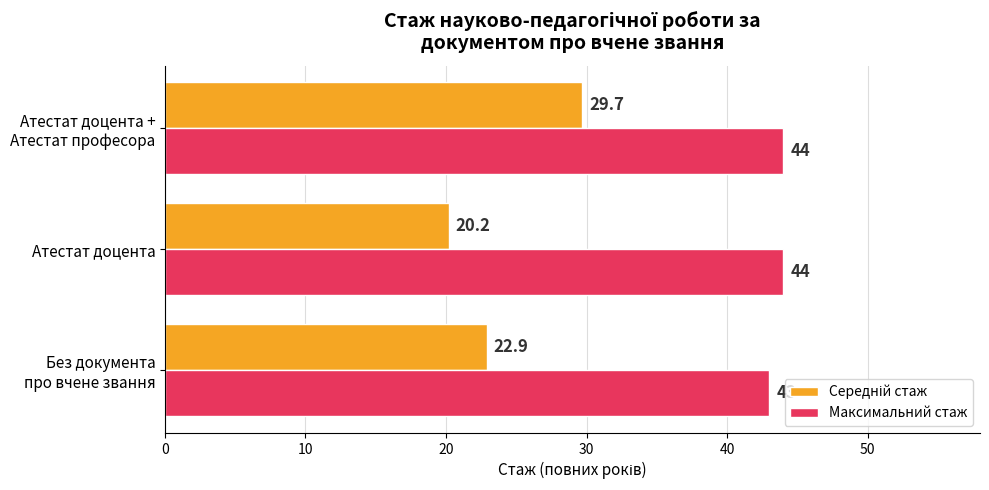

Count the number of categories in the chart.

3